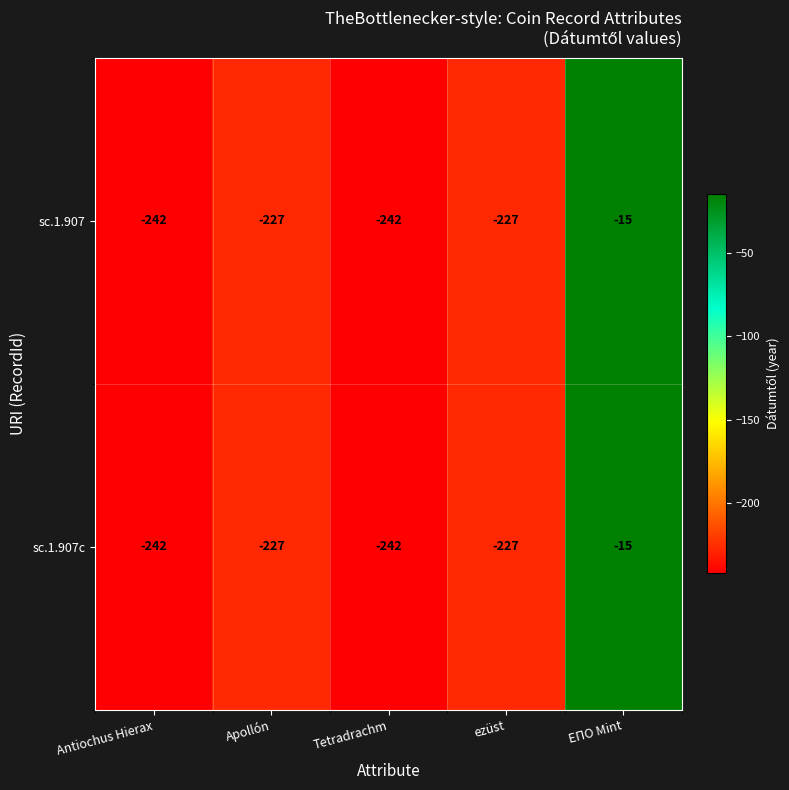

How many categories are shown in the chart?

5